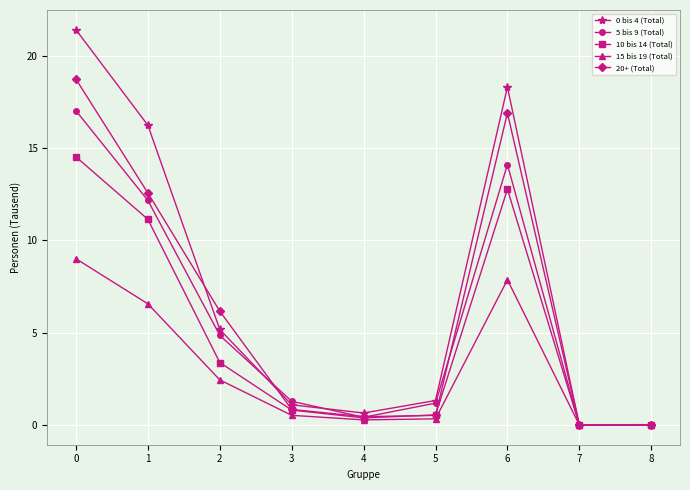

What is the difference between the 20+ (Total) values at 0 and 7?

18.7